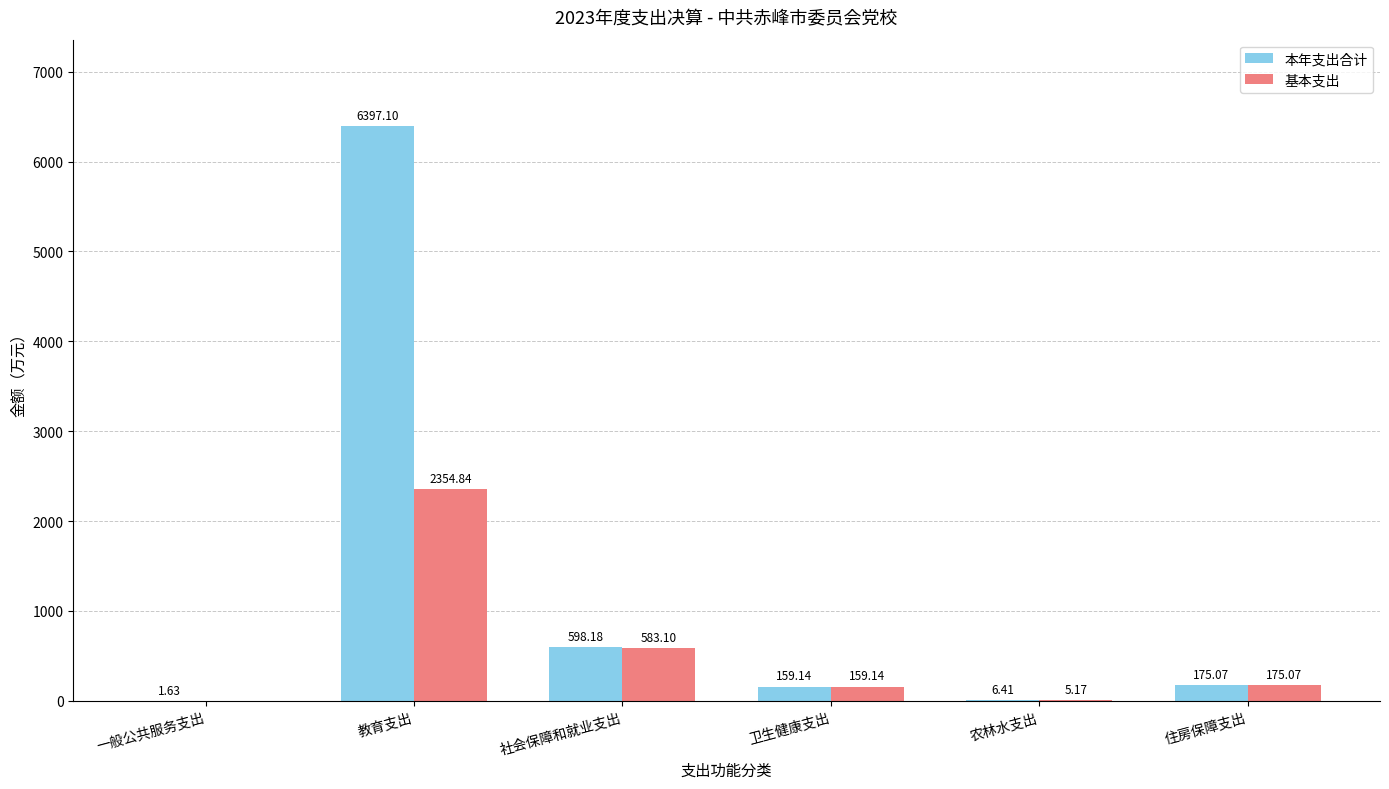

Between 一般公共服务支出 and 社会保障和就业支出, which series saw the biggest shift?

本年支出合计